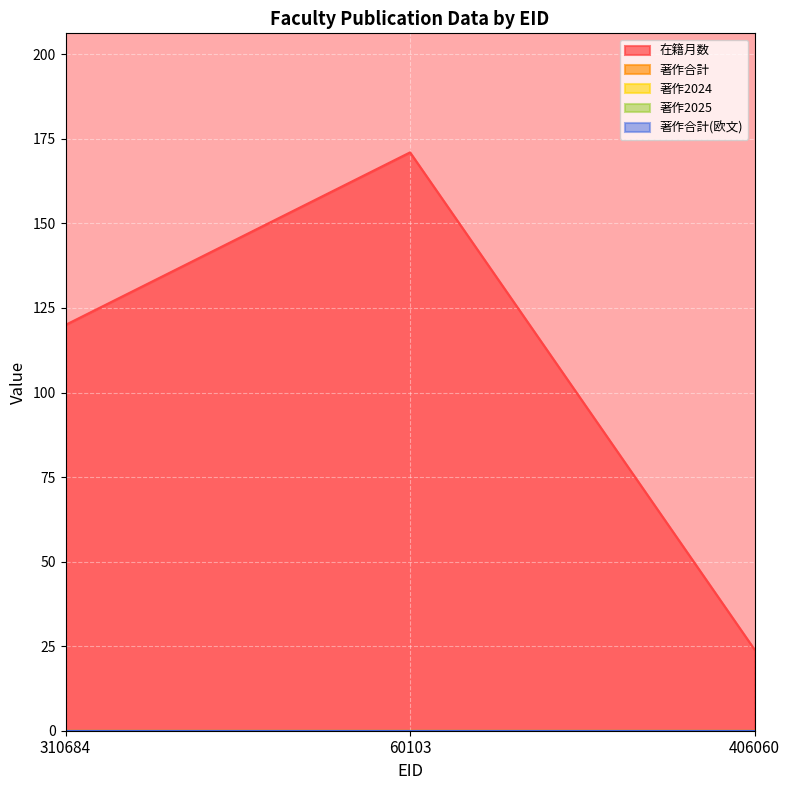

Which category has the lowest value across all series?

310684